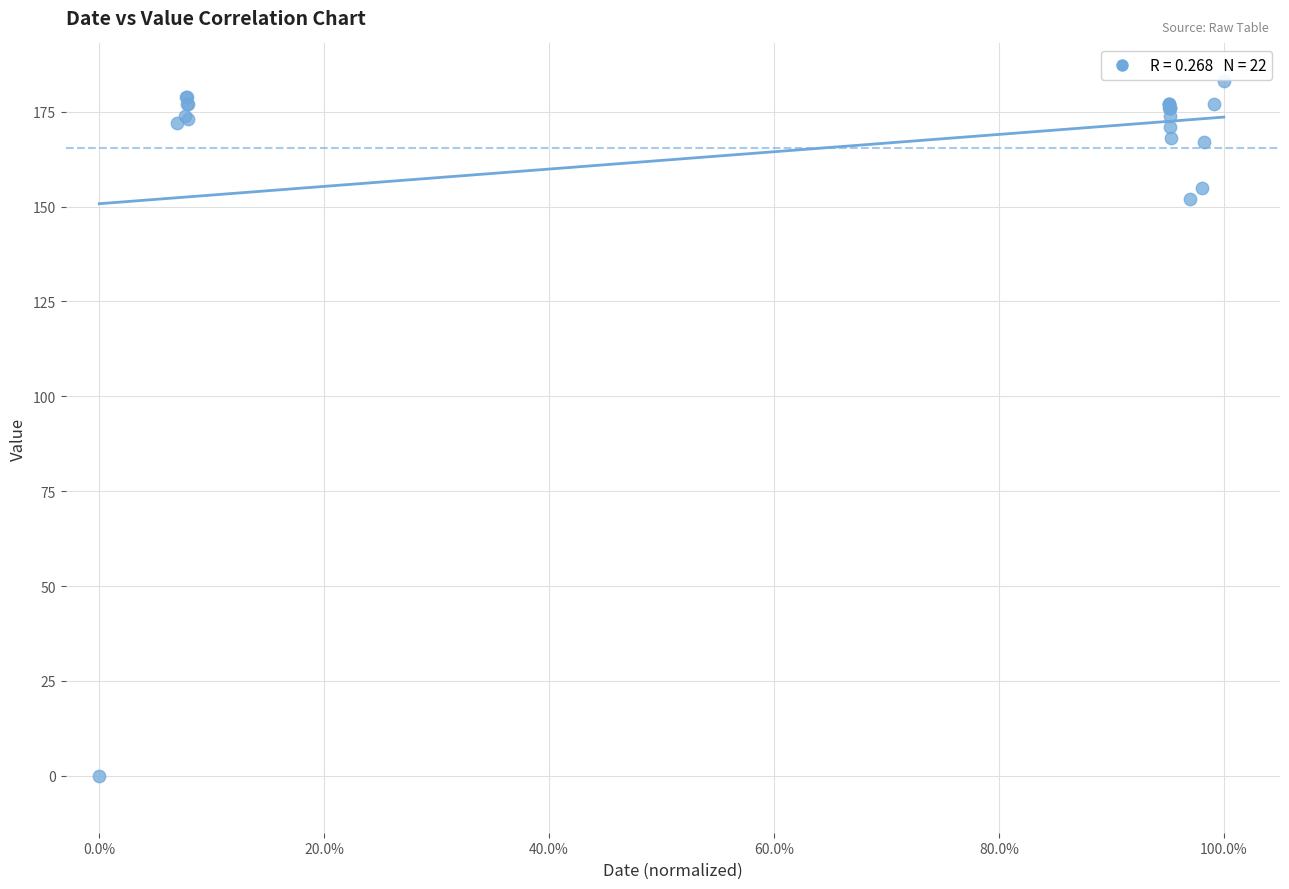

What Y value in the scatter plot is closest to 91?

152